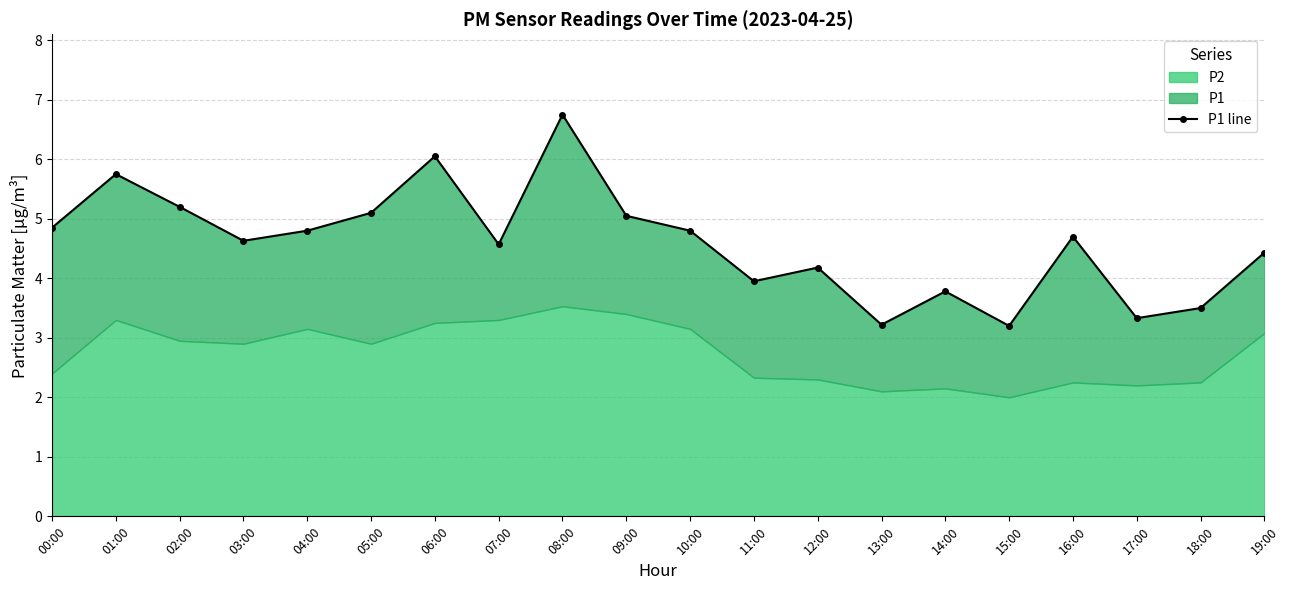

How many lines are shown in the chart?

1